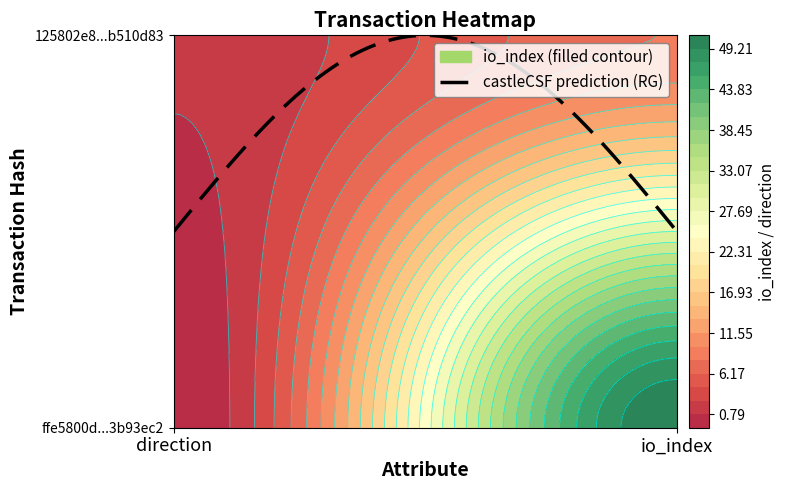

At how many categories does at least one series exceed 30?

1